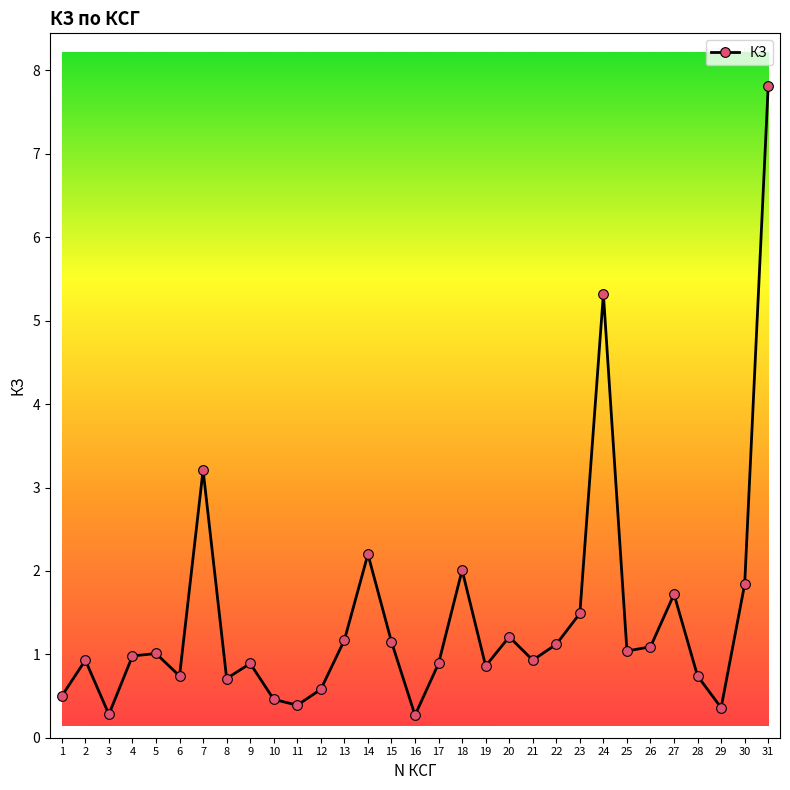

Count the number of data series in this chart.

1